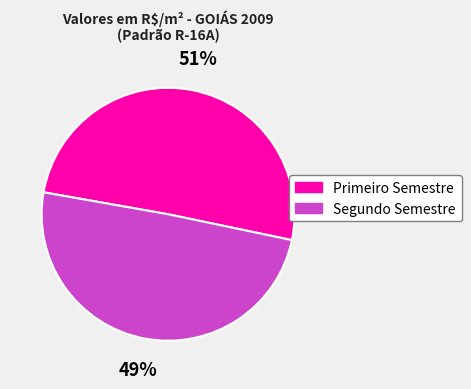

Is there any slice that represents more than half of the pie?

Yes